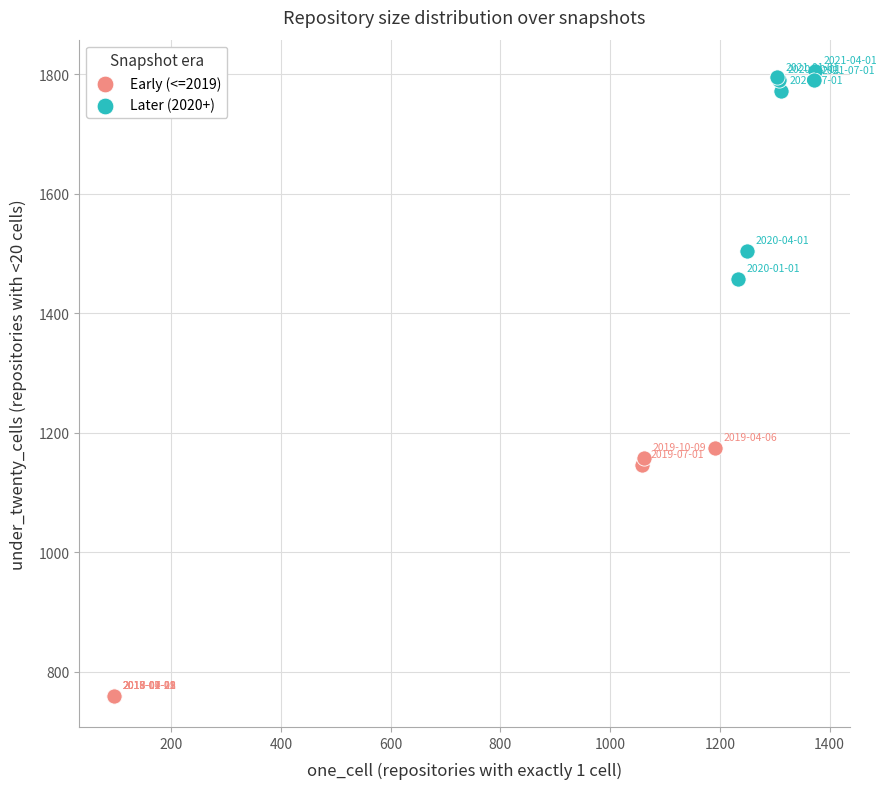

Which series has the largest Y range (max minus min)?

Early (<=2019)